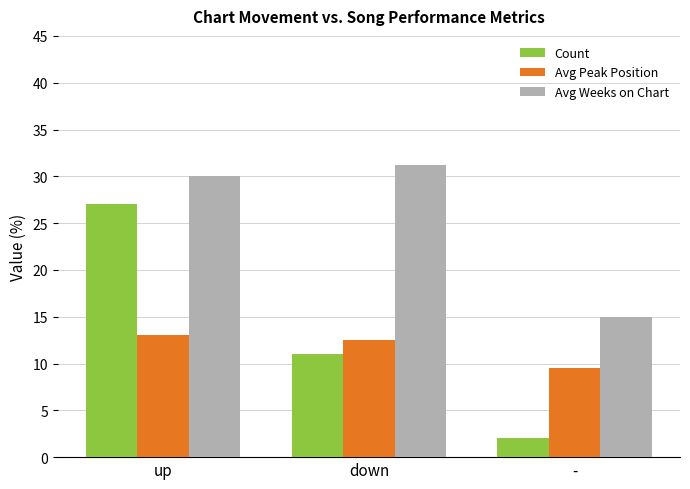

What is the spread (max minus min) of values at up?

17.0